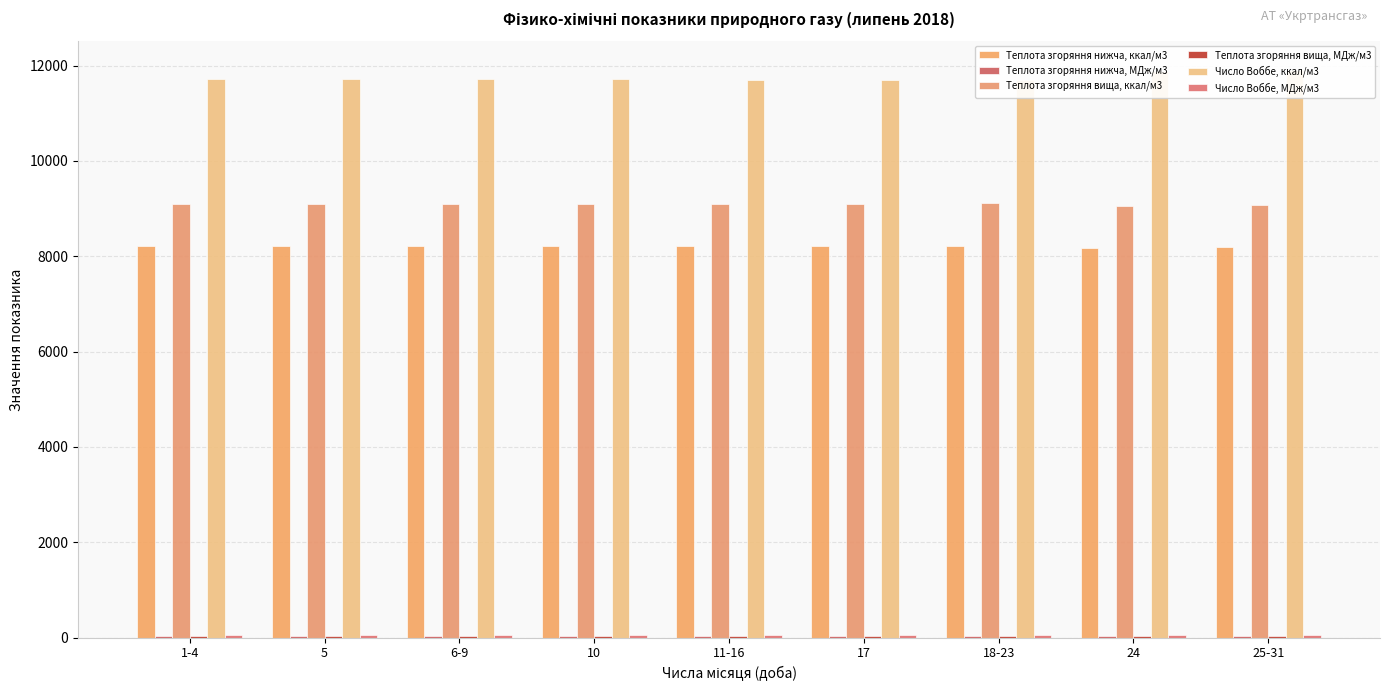

At which category does the chart reach its minimum across all series?

24